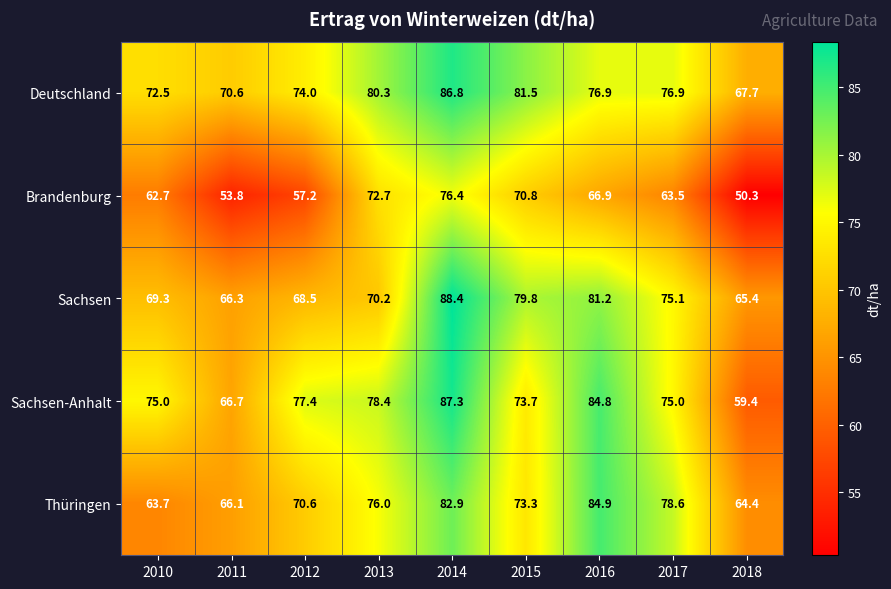

At how many categories does at least one series exceed 73?

7